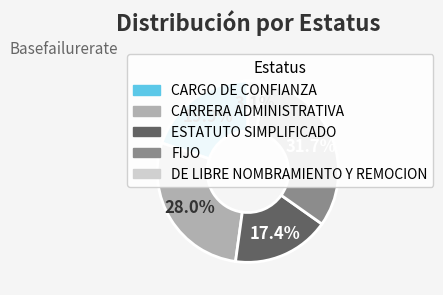

To the nearest percent, what is the combined percentage of DE LIBRE NOMBRAMIENTO Y REMOCION and FIJO?

35%